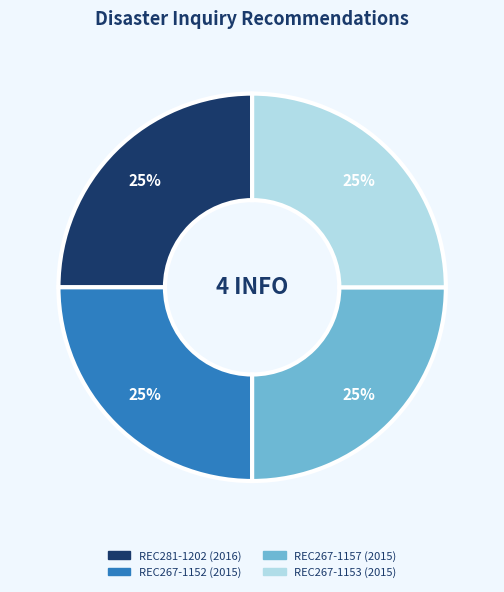

What percentage is the REC267-1153 slice, to the nearest percent?

25%